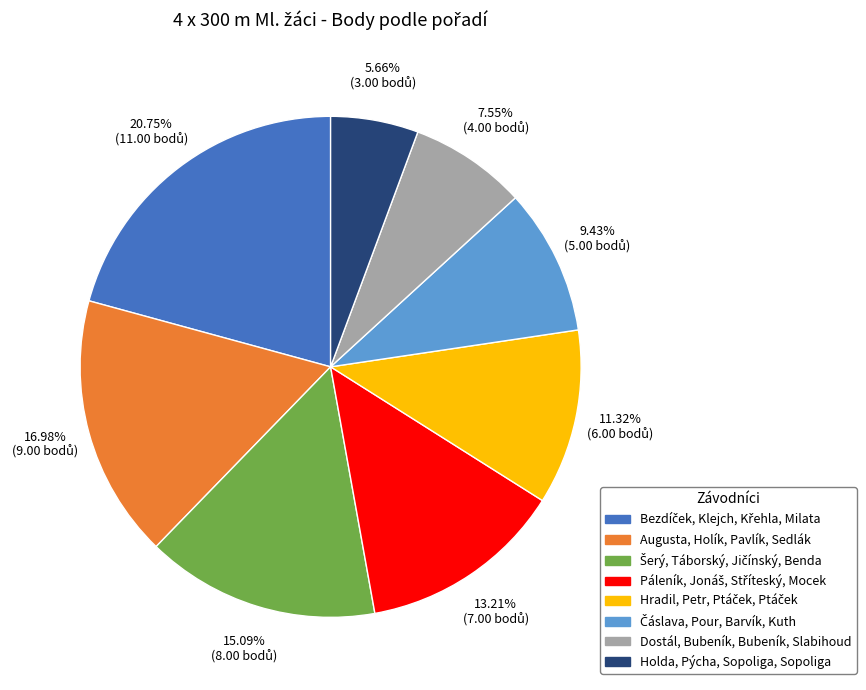

What is the smallest slice in the pie chart?

Holda, Pýcha, Sopoliga, Sopoliga